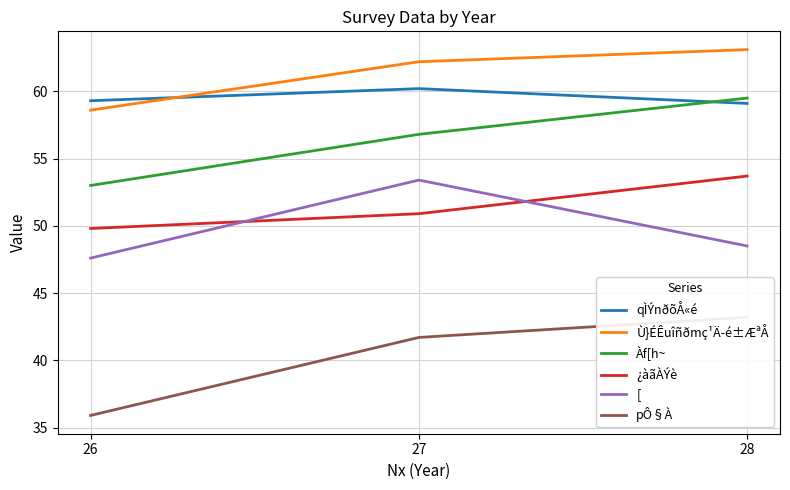

At which label does Ù}ÉÊuîñðmç¹Ä­é±ÆªÅ reach its minimum?

26